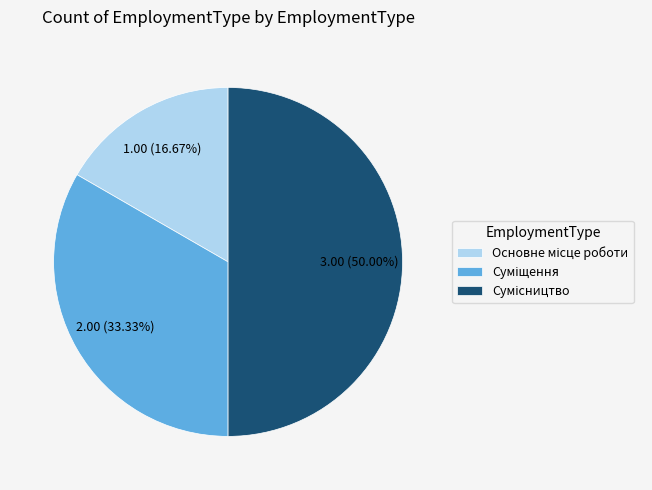

How much of the chart is everything except Суміщення?

66.7%